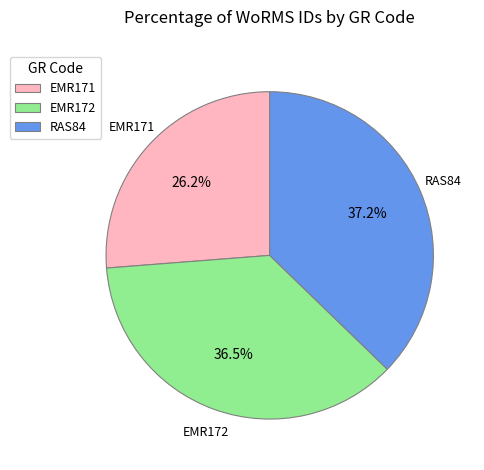

Which slice is the smallest?

EMR171